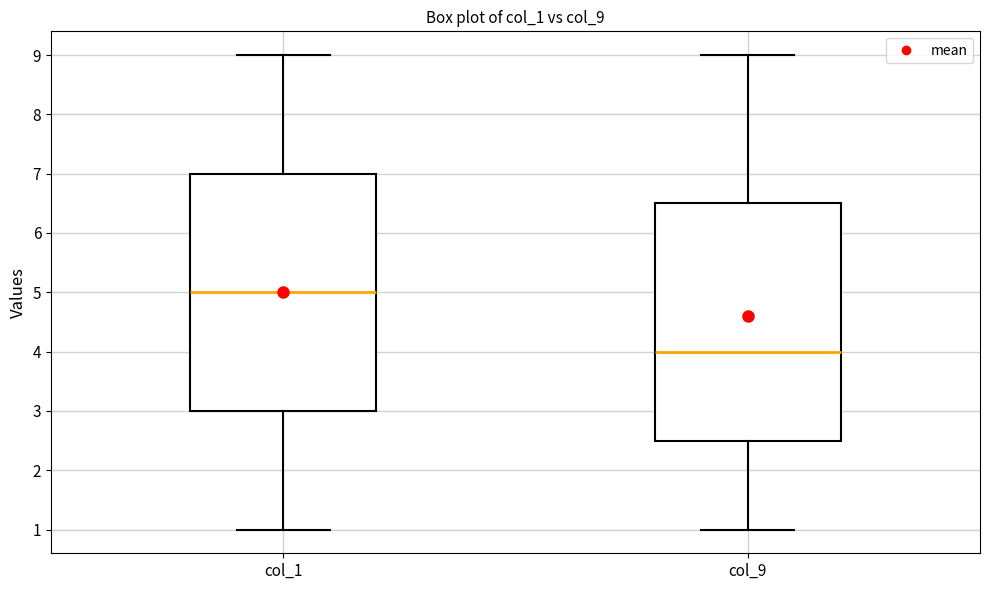

Reading left to right, transcribe this box plot: for each box, give where its median line is, the range the box spans, and where its two whiskers end, as read against the y-axis. The values are not printed on the chart, so give them approximately, as read against the axis.

col_1: median 5.0, box 3.0 to 7.0, whiskers 1.0 to 9.0
col_9: median 4.0, box 2.5 to 6.5, whiskers 1.0 to 9.0